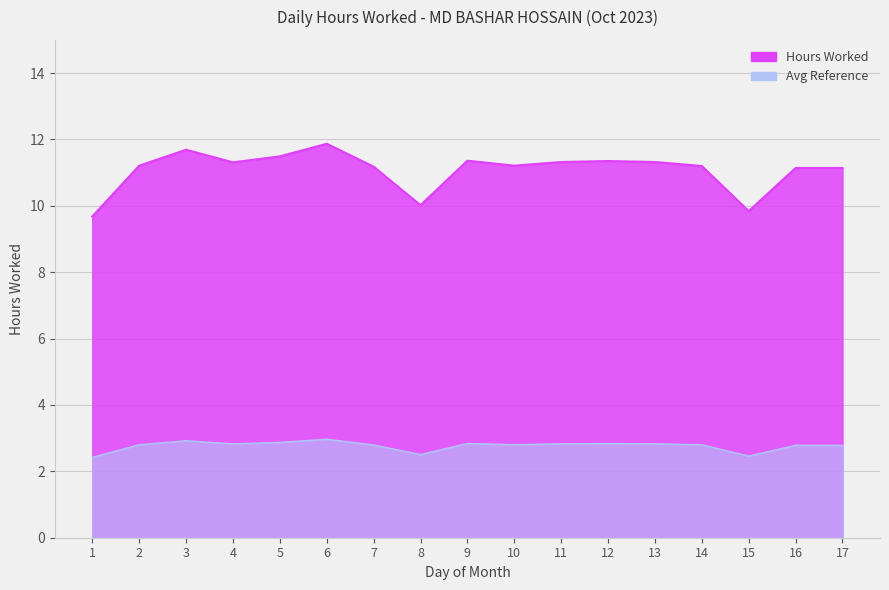

Reading left to right, transcribe all the data shown in this chart.

9.7	11.2	11.7	11.3	11.5	11.9	11.2	10.0	11.4	11.2	11.3	11.3	11.3	11.2	9.8	11.1	11.1